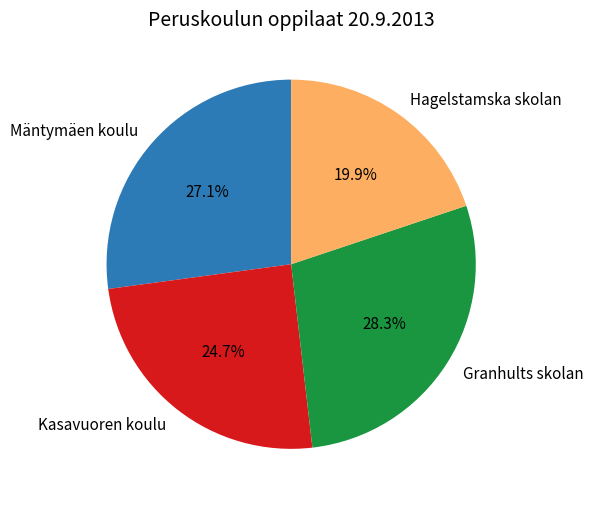

To the nearest percent, what is the difference between the Hagelstamska skolan and Kasavuoren koulu slice percentages?

5%